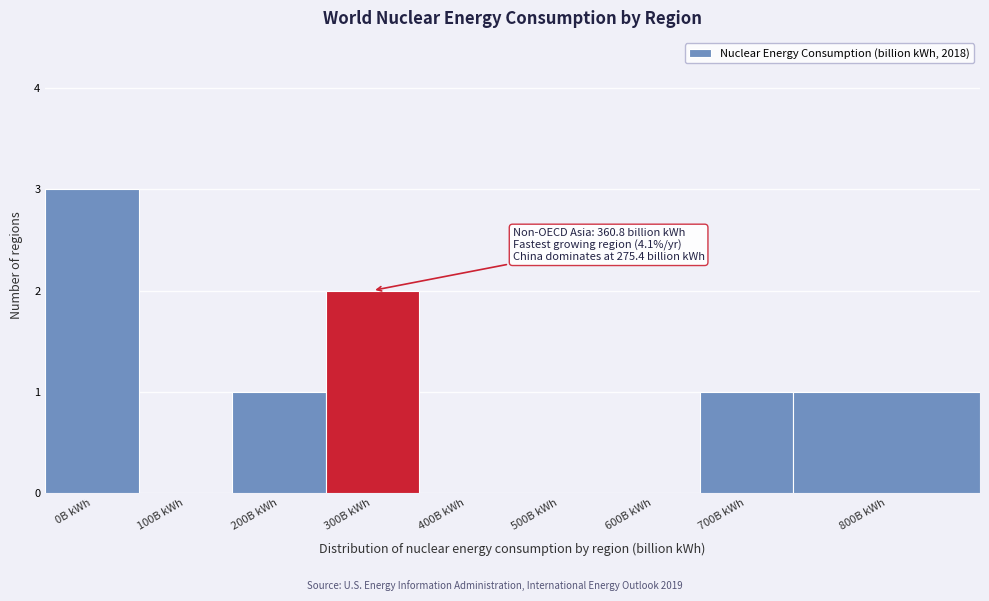

Reading left to right, transcribe all the data shown in this chart.

0B kWh=3	100B kWh=0	200B kWh=1	300B kWh=2	400B kWh=0	500B kWh=0	600B kWh=0	700B kWh=1	800B kWh=1